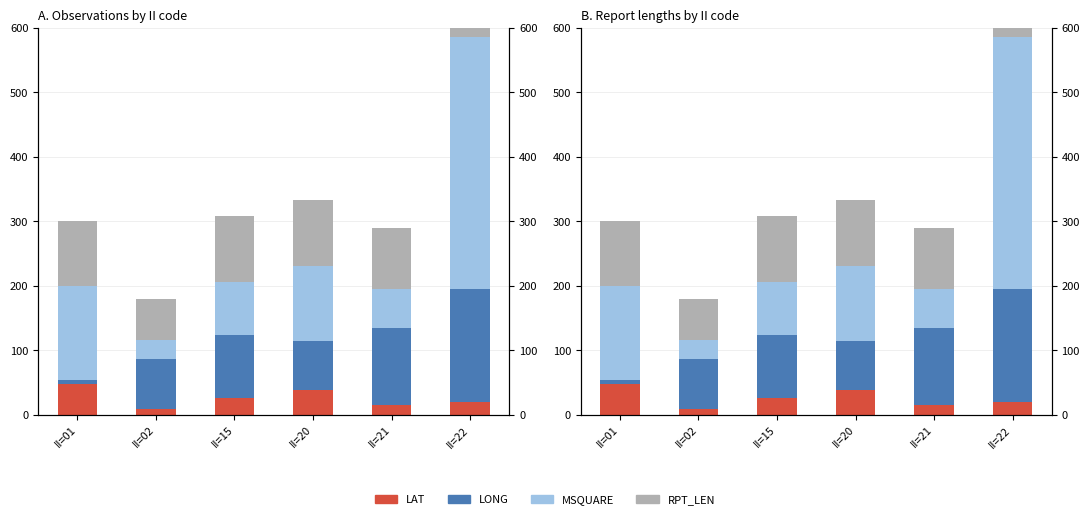

Which series has the largest total across all categories?

MSQUARE